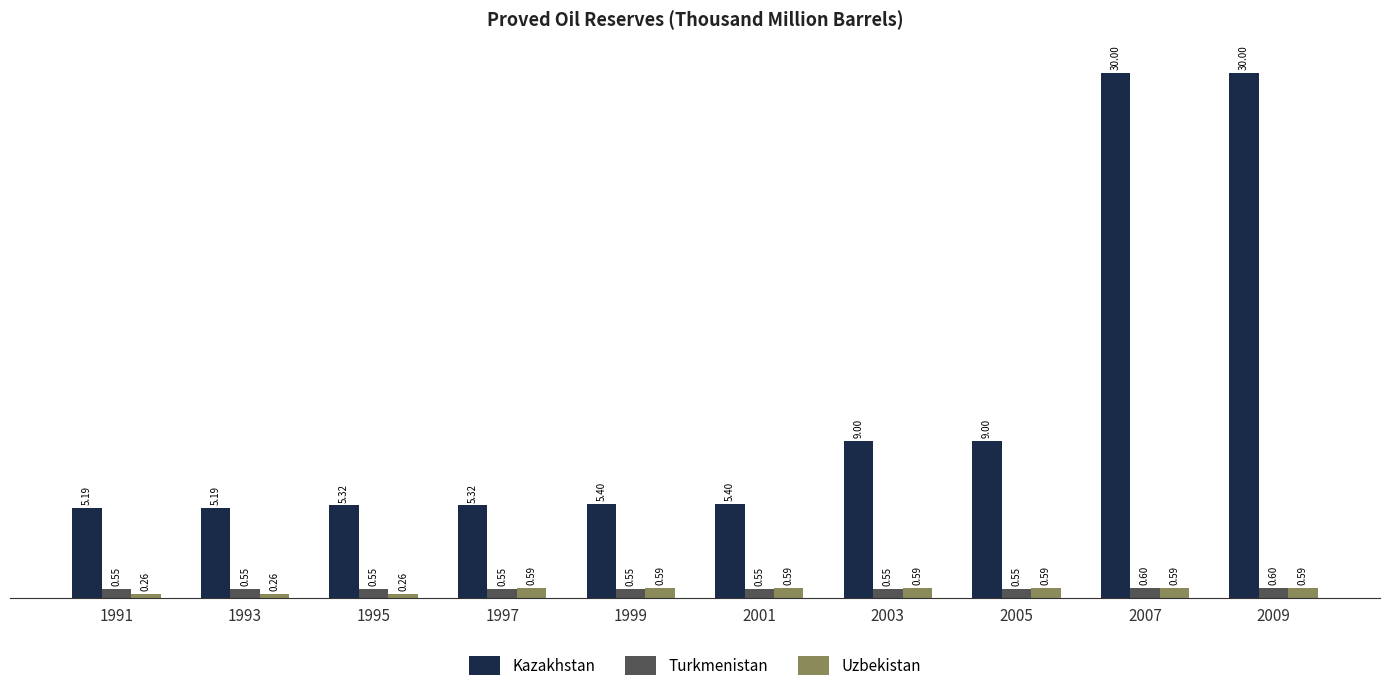

How many bars are there in each group?

3